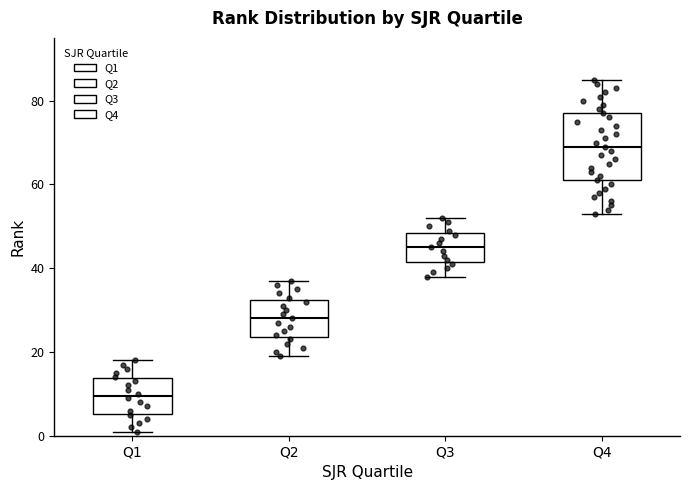

Where does the lower whisker of the box for Q4 end on the y-axis? The values are not printed on the chart, so give them approximately, as read against the axis.

54